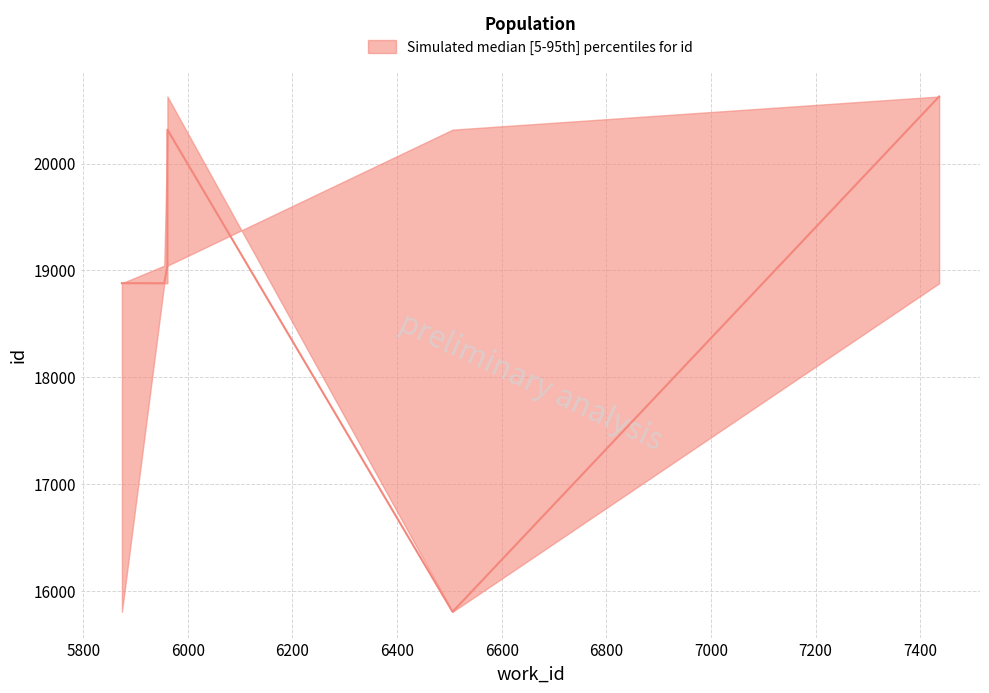

Where does the median series first go above 19045?

5961